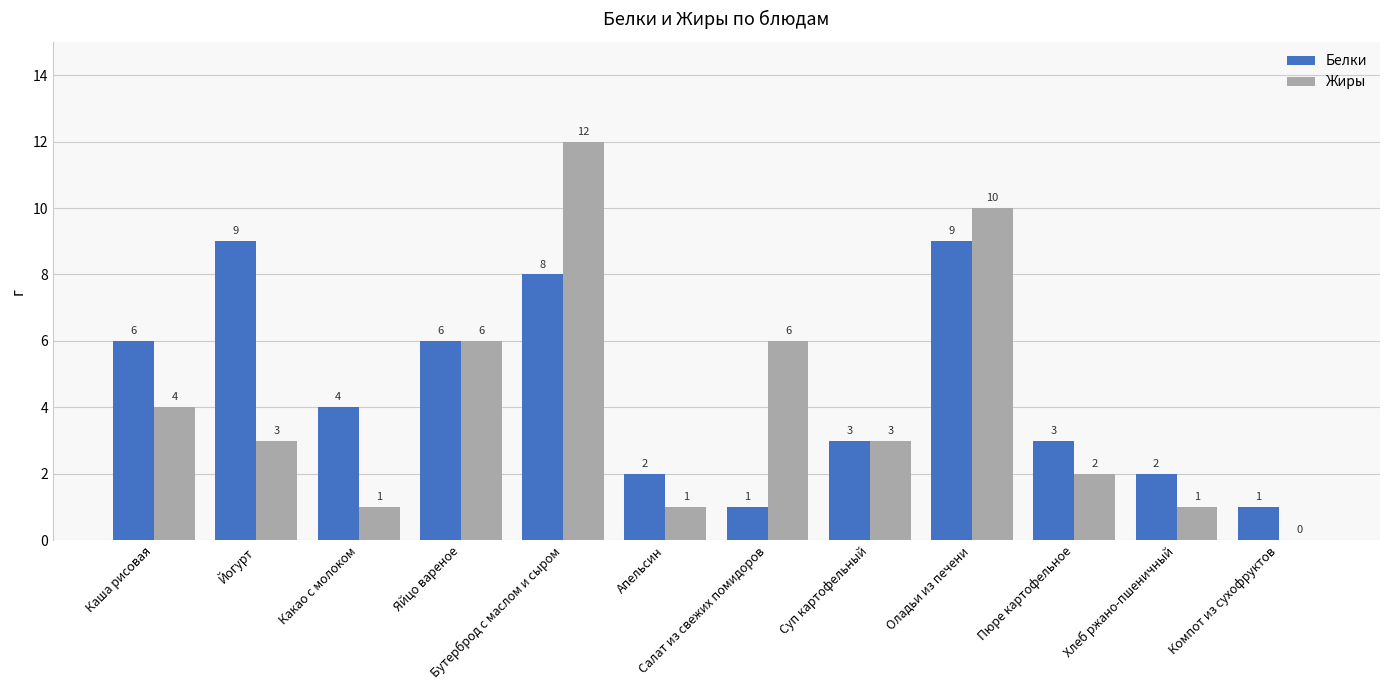

Reading left to right, list all the values displayed in this chart.

Белки: Каша рисовая=6	Йогурт=9	Какао с молоком=4	Яйцо вареное=6	Бутерброд с маслом и сыром=8	Апельсин=2	Салат из свежих помидоров=1	Суп картофельный=3	Оладьи из печени=9	Пюре картофельное=3	Хлеб ржано-пшеничный=2	Компот из сухофруктов=1
Жиры: Каша рисовая=4	Йогурт=3	Какао с молоком=1	Яйцо вареное=6	Бутерброд с маслом и сыром=12	Апельсин=1	Салат из свежих помидоров=6	Суп картофельный=3	Оладьи из печени=10	Пюре картофельное=2	Хлеб ржано-пшеничный=1	Компот из сухофруктов=0